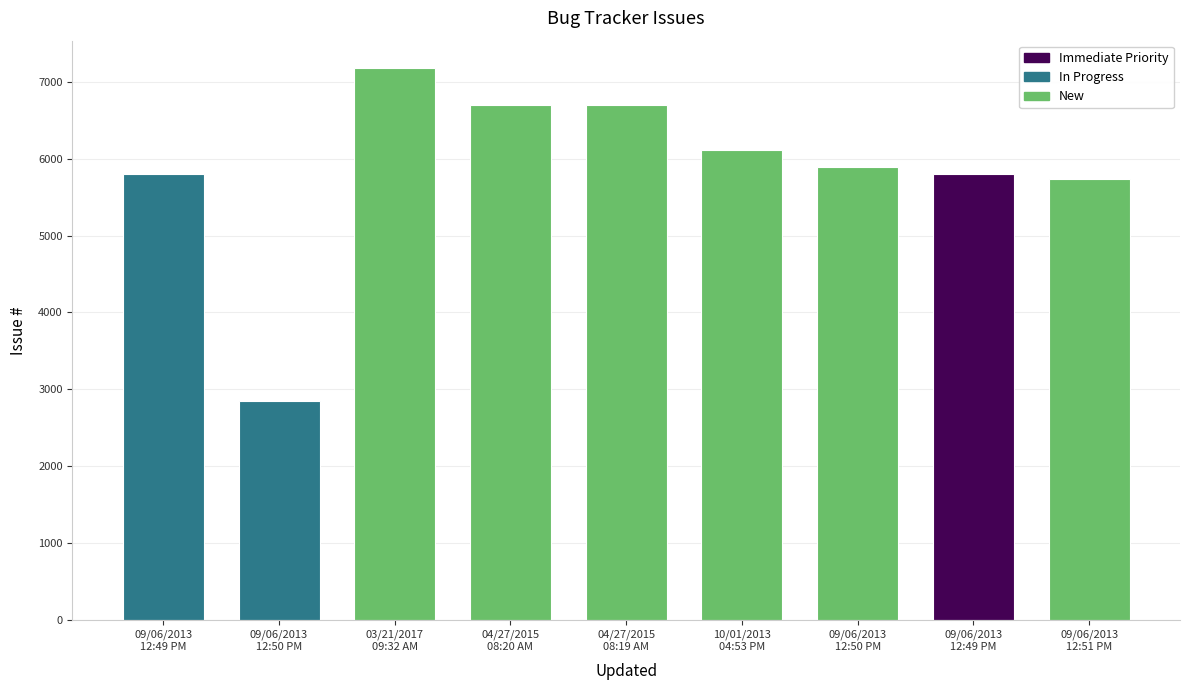

How many data points are less than 5887?

4